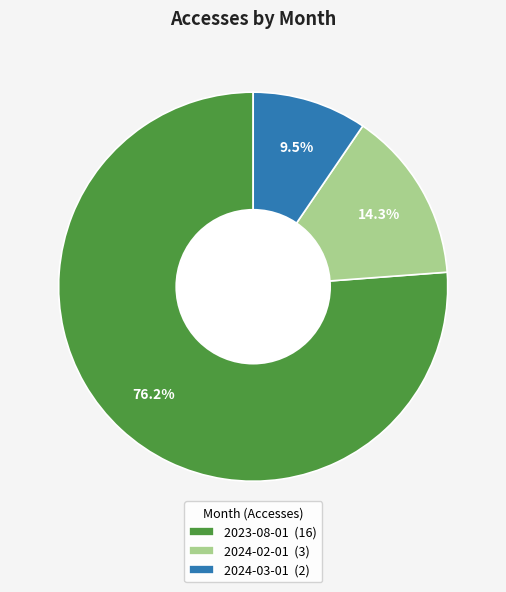

How many segments does this pie chart have?

3